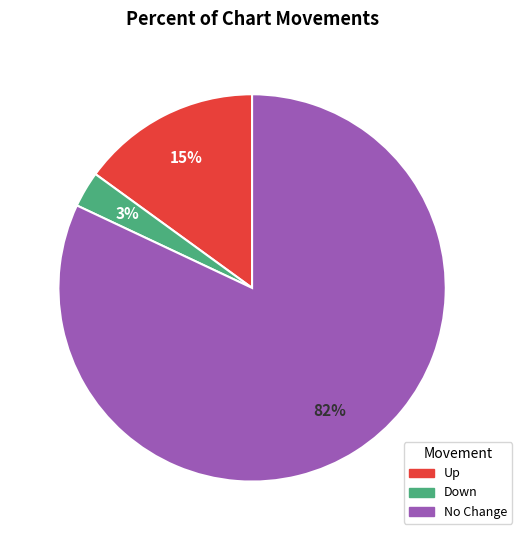

To the nearest percent, what is the difference between the largest and smallest slice percentages?

79%